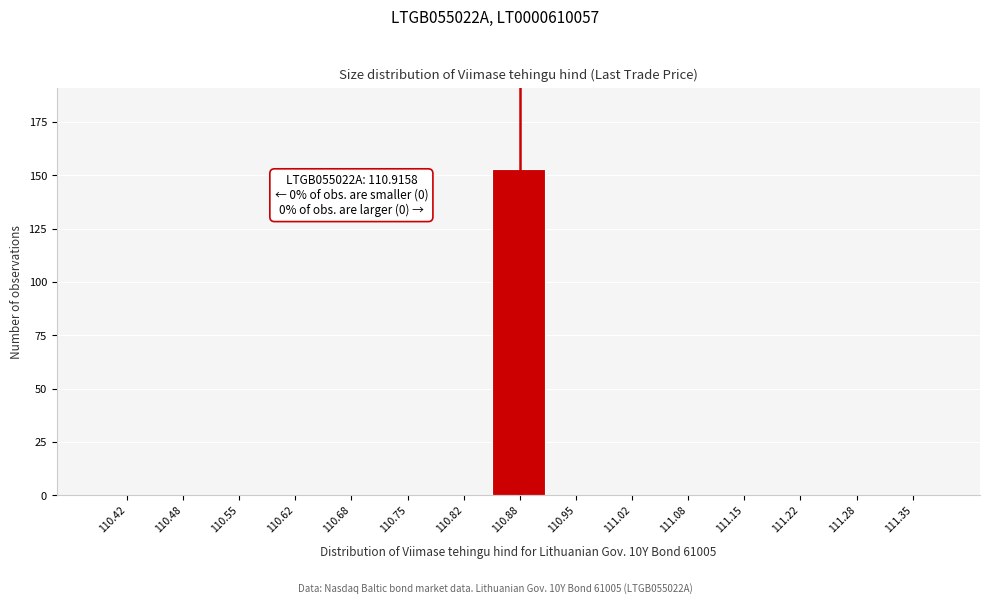

Reading left to right, list all the values displayed in this chart.

110.42=0	110.48=0	110.55=0	110.62=0	110.68=0	110.75=0	110.82=0	110.88=153	110.95=0	111.02=0	111.08=0	111.15=0	111.22=0	111.28=0	111.35=0